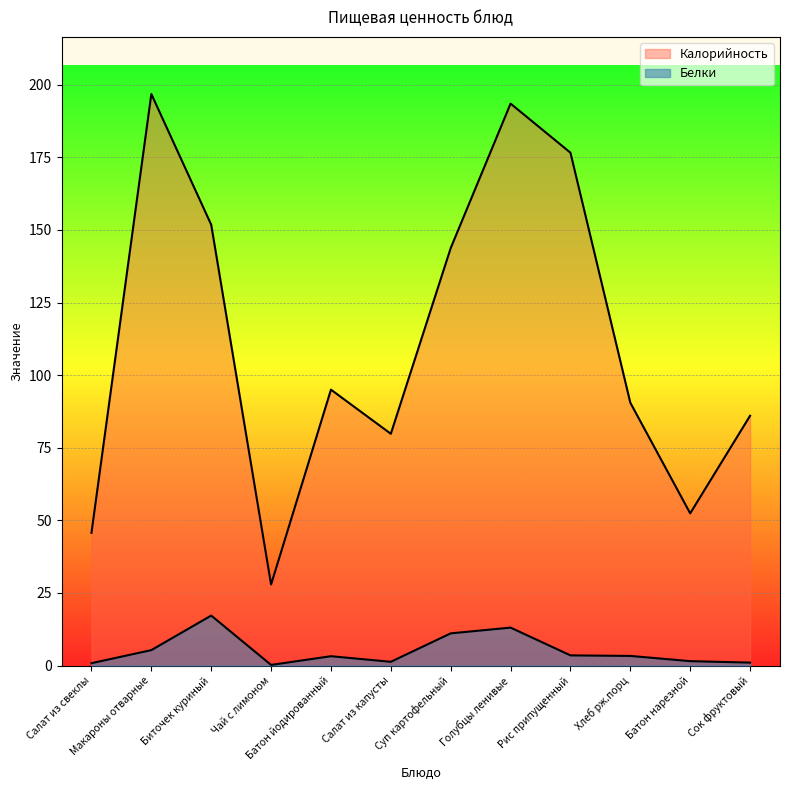

The Калорийность series shows 27.9 at Чай с лимоном. True or false?

True